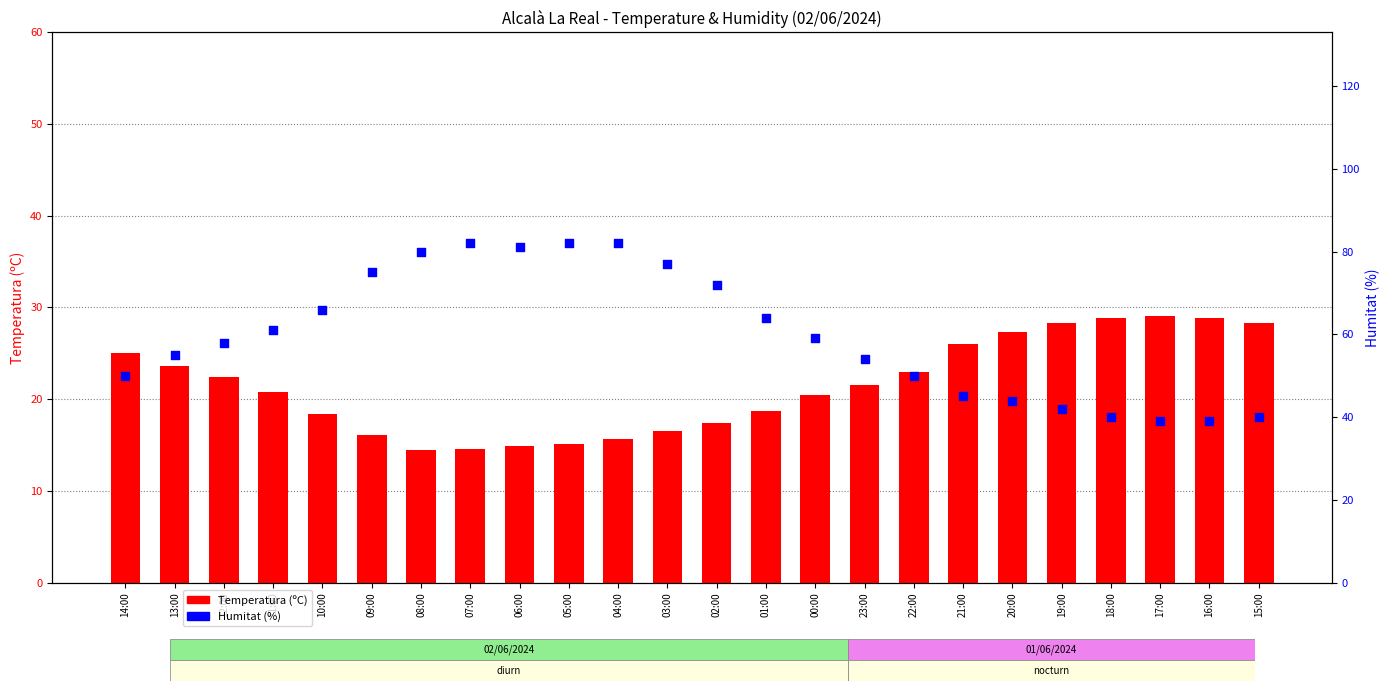

Is the value of Humitat (%) at 18:00 greater than the value of Temperatura (ºC) at 12:00?

Yes